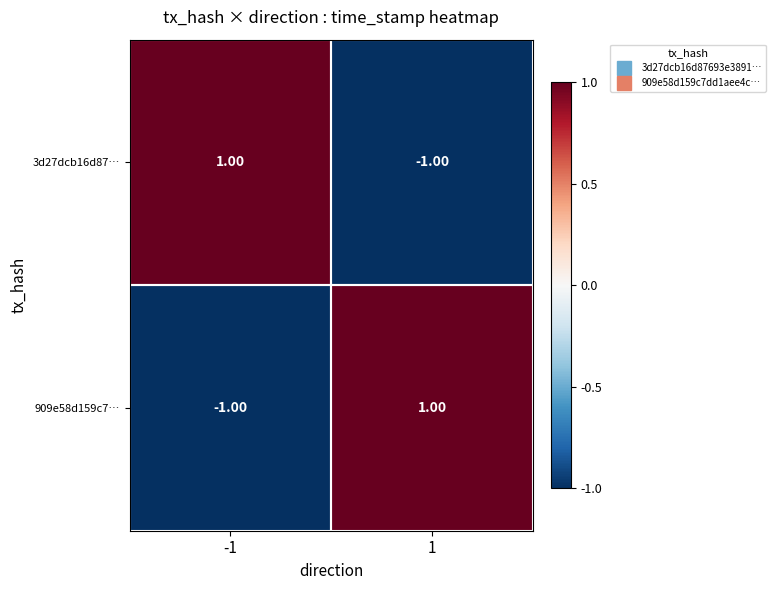

Is the value of 3d27dcb16d87… at 1 greater than the value of 909e58d159c7… at 1?

No